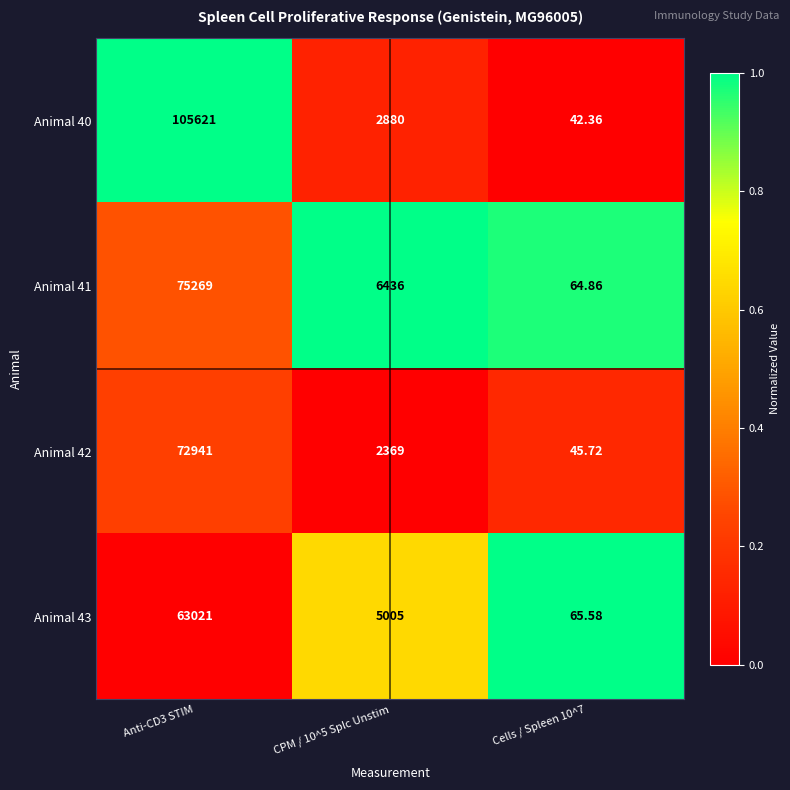

Rank the series at CPM / 10^5 Splc Unstim from lowest to highest value.

Animal 42, Animal 40, Animal 43, Animal 41